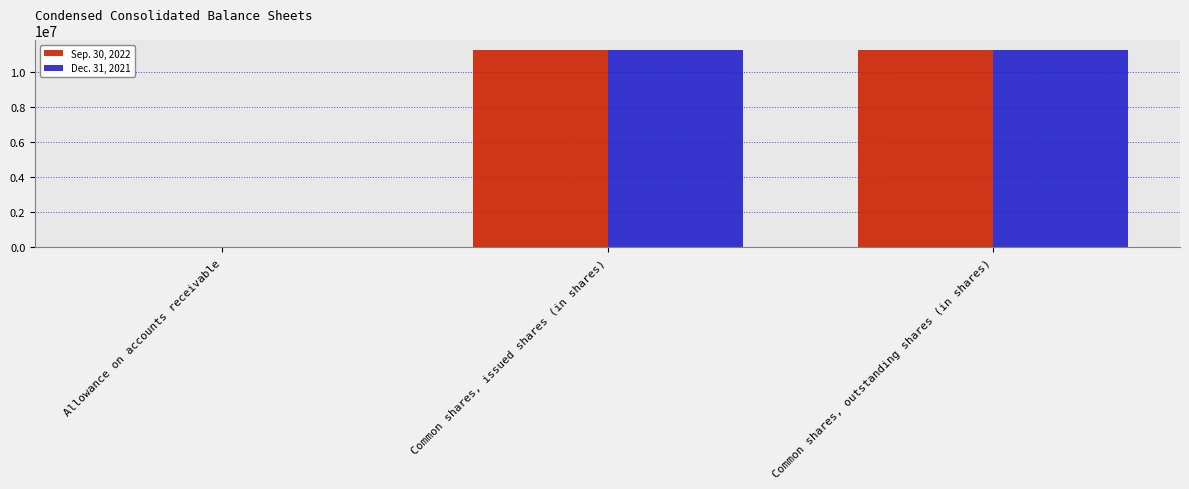

What is the greatest value displayed?

11287909